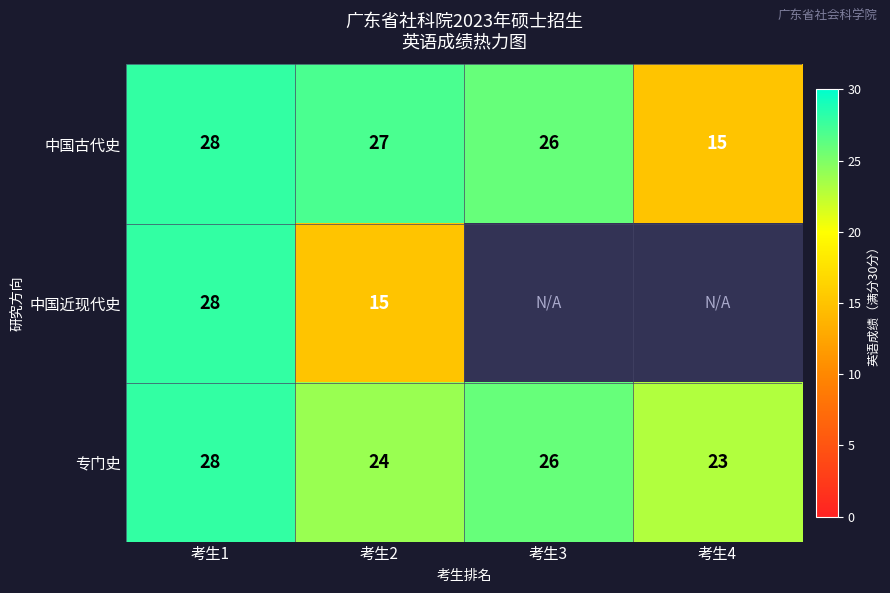

List the labels in order of 中国古代史 value, smallest first.

考生4, 考生3, 考生2, 考生1